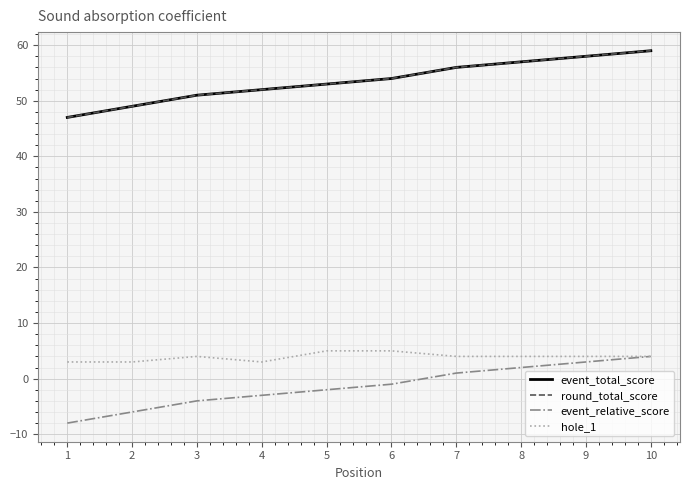

Does the chart have visible grid lines?

Yes